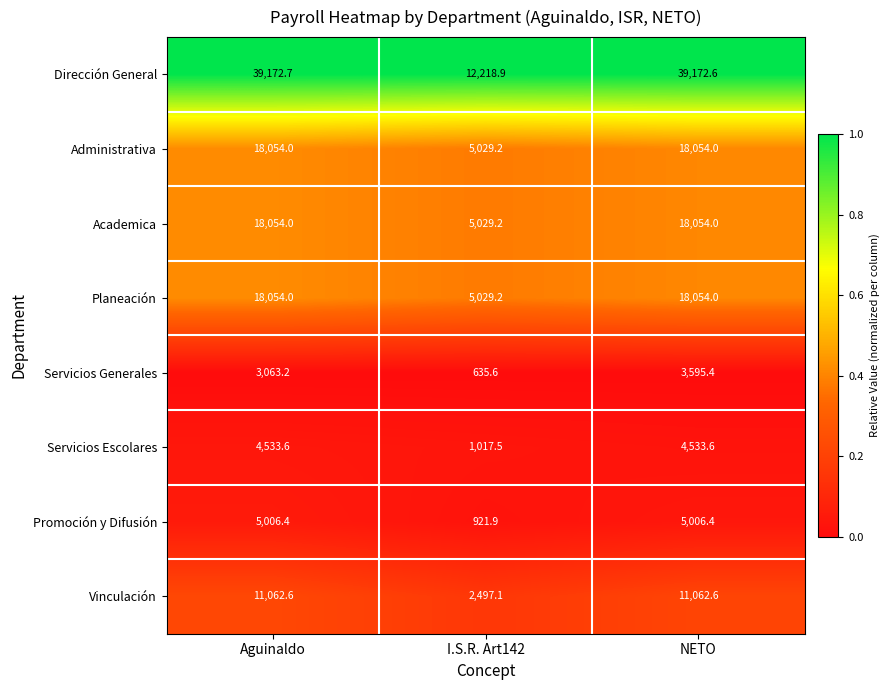

What is the difference between the second highest and minimum values in the Promoción y Difusión series?

4084.5